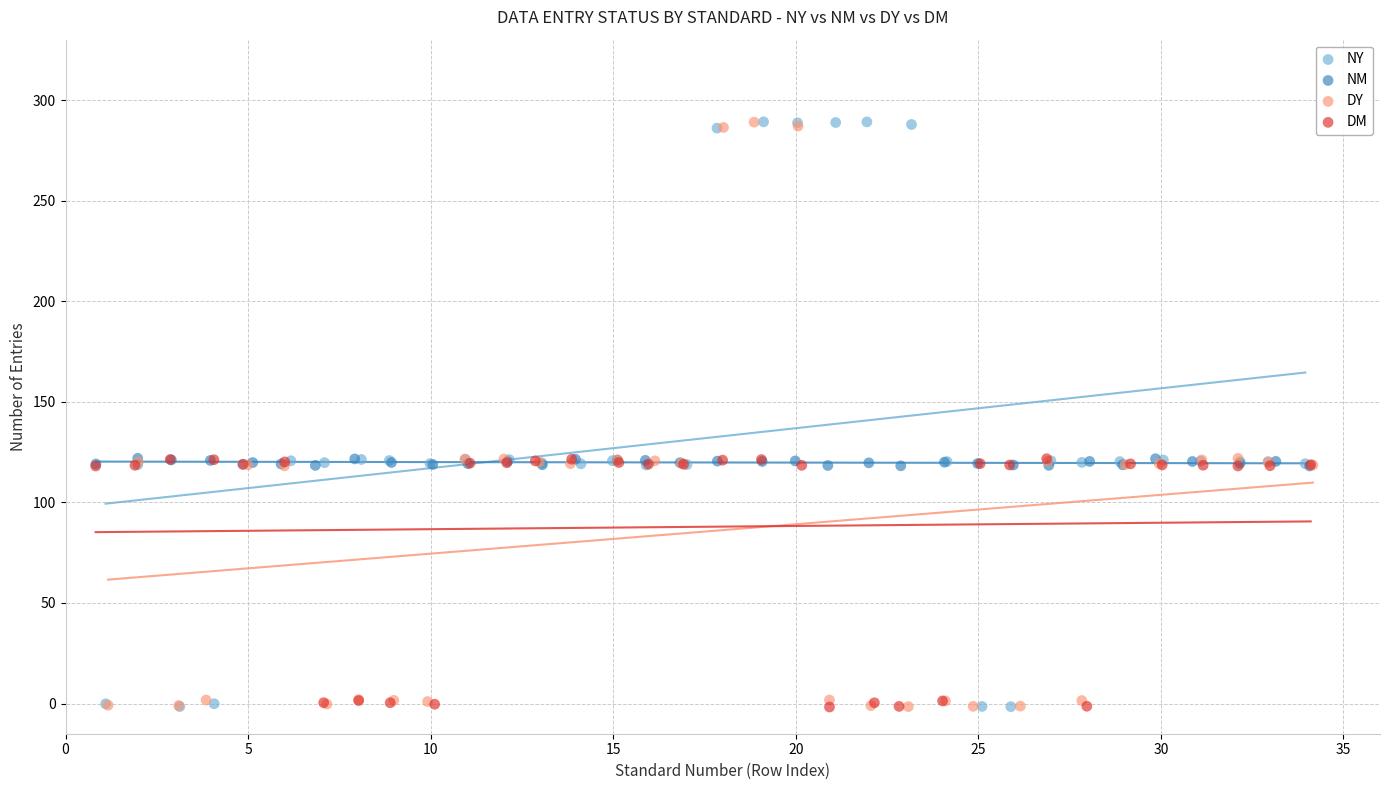

What are all the series names shown in the legend?

NY, NM, DY, DM